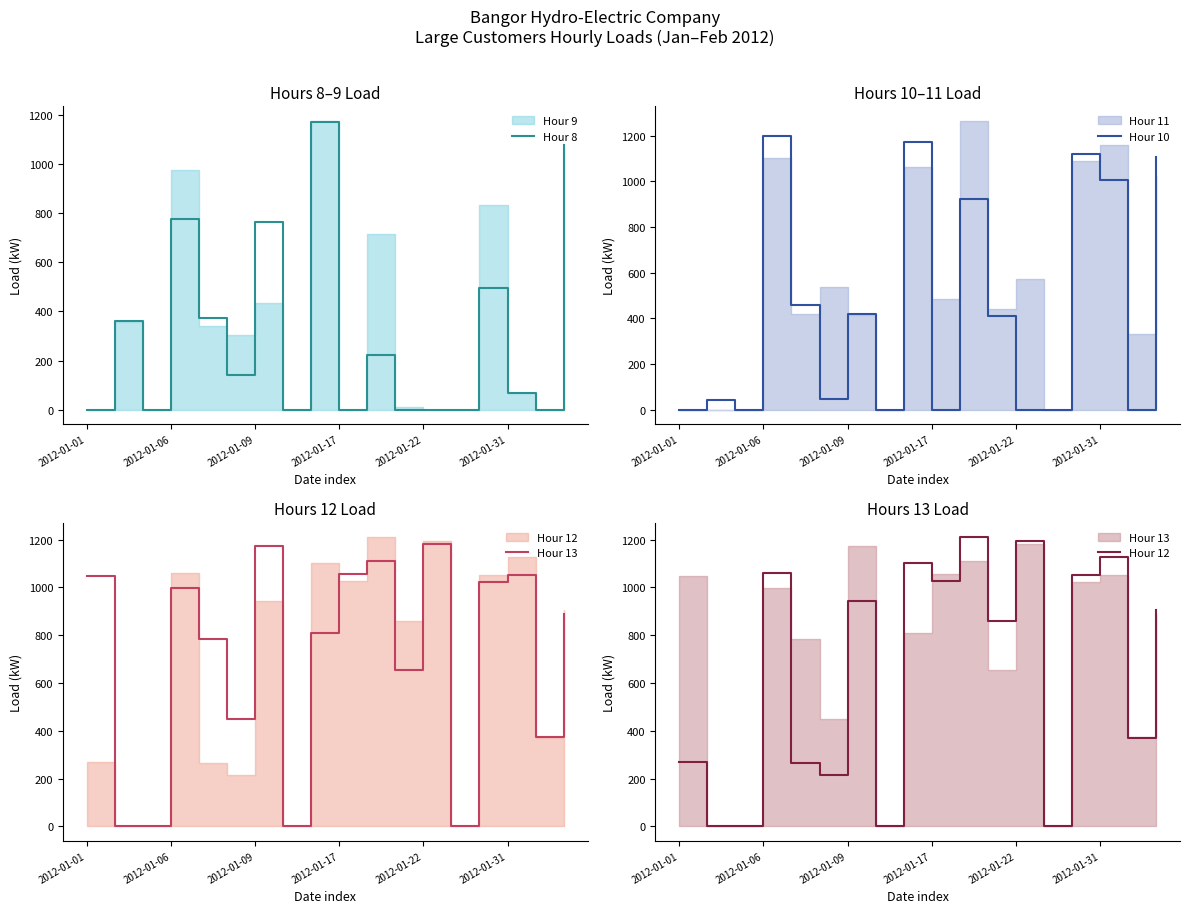

Is it true that Hour 13 equals 1650 at 14?

False